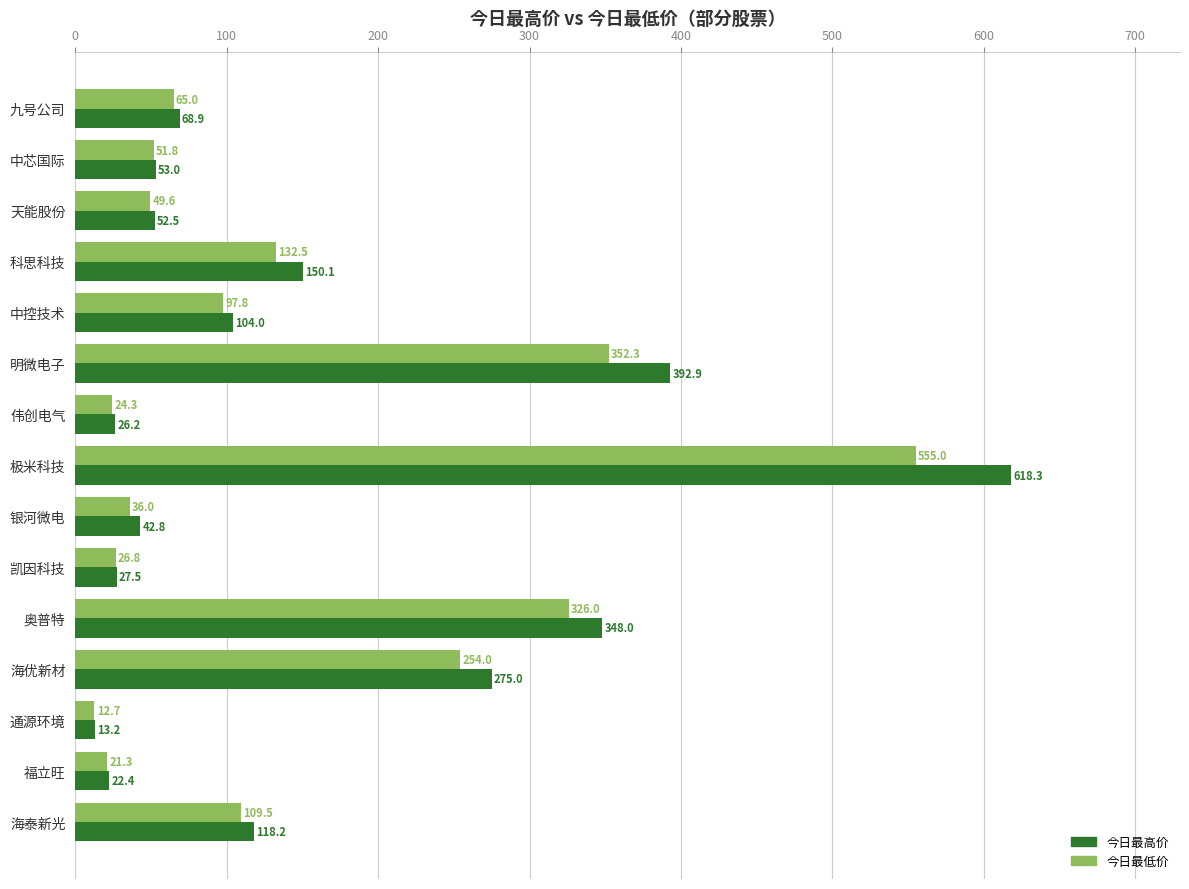

What is the approximate value of 今日最低价 at 福立旺?

21.3